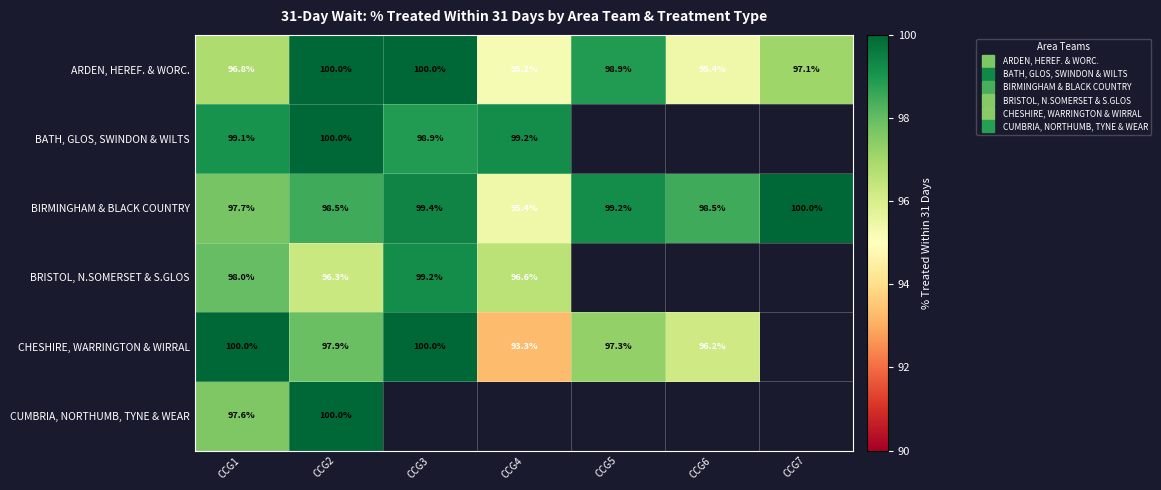

How many values in the BATH, GLOS, SWINDON & WILTS series are below 100?

3